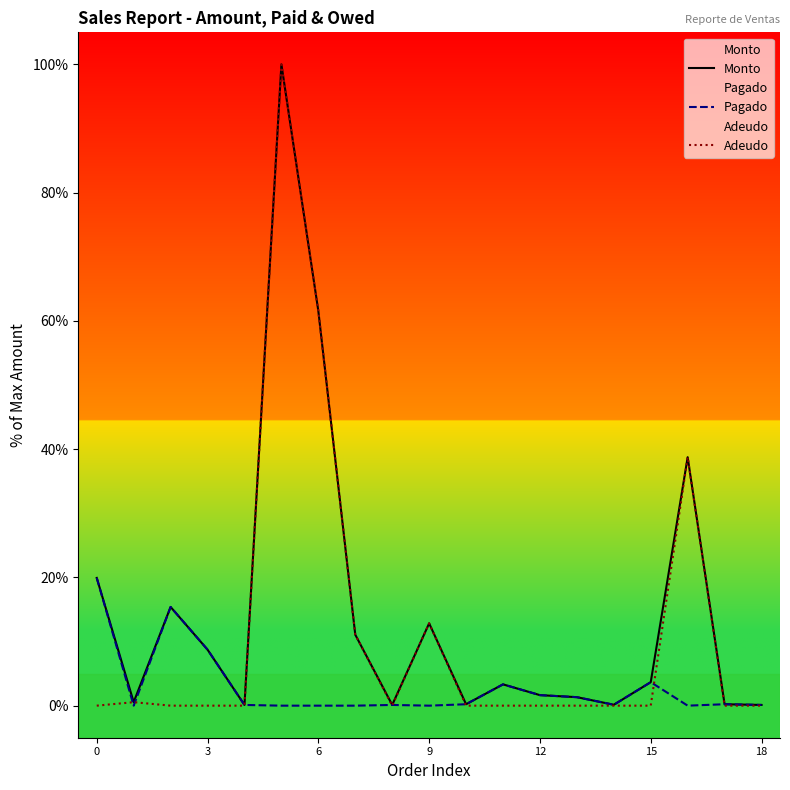

True or false: Monto and Adeudo cross at least once.

False